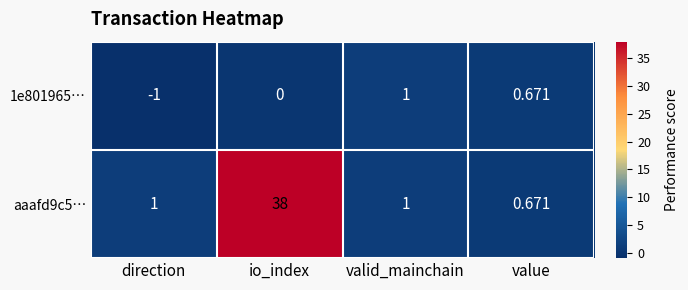

Which category has the highest value in the 1e801965… series?

valid_mainchain